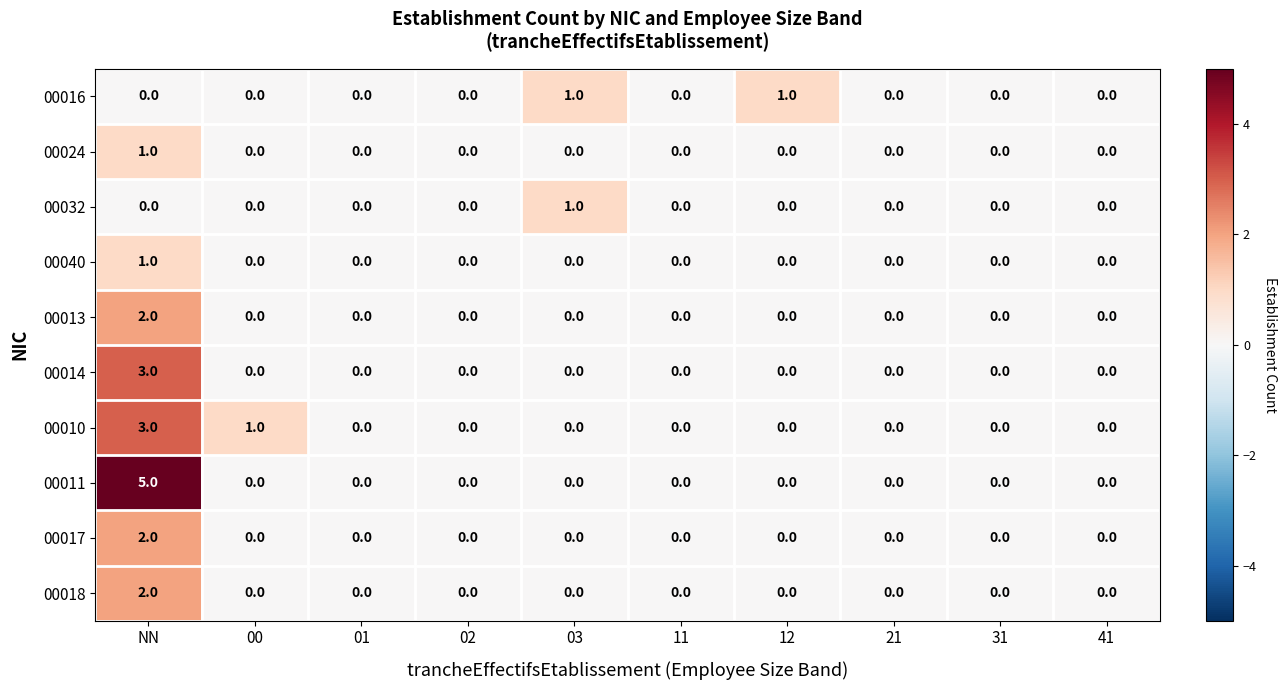

How many 00017 values are between 0 and 1?

9